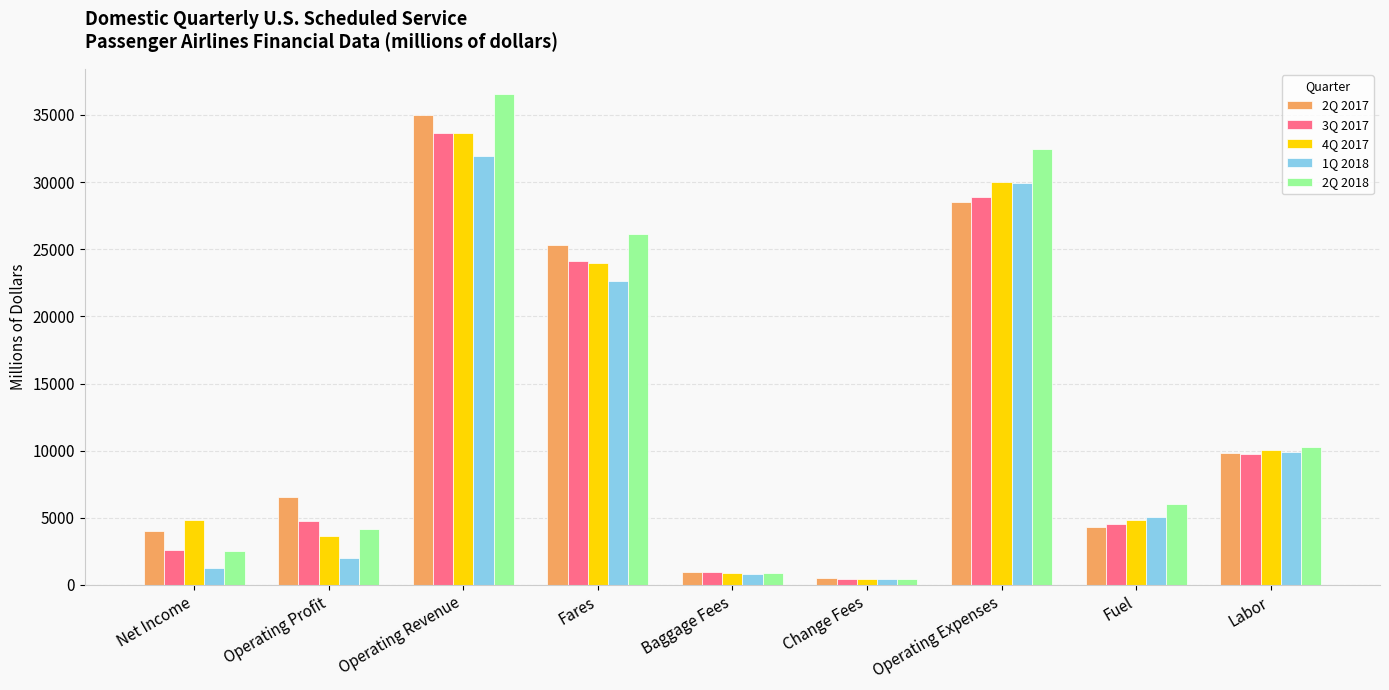

The value of 2Q 2017 at Operating Revenue is 35031.8. True or false?

True